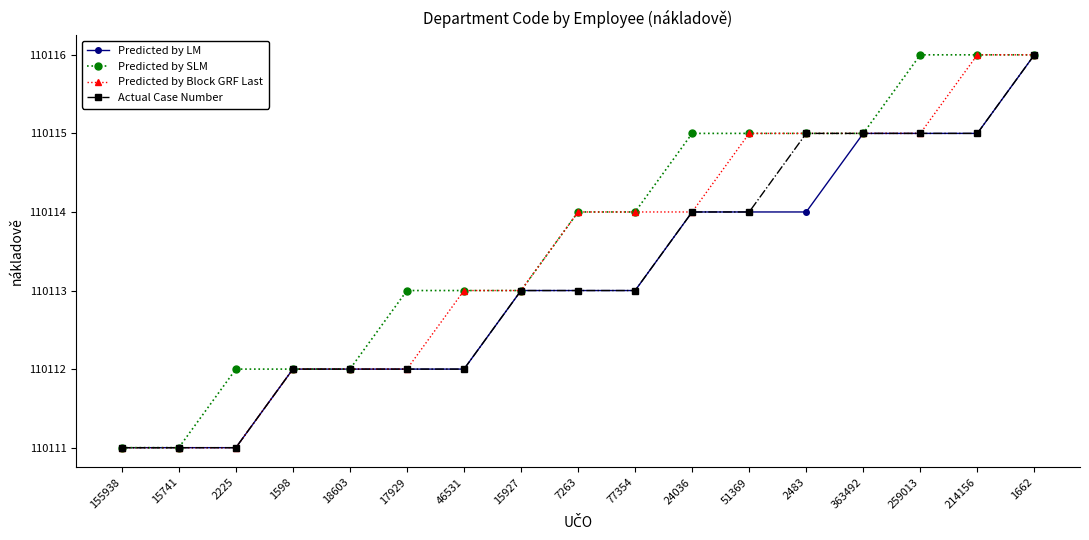

Reading left to right, what are all the values shown in this chart?

Predicted by LM: 110111	110111	110111	110112	110112	110112	110112	110113	110113	110113	110114	110114	110114	110115	110115	110115	110116
Predicted by SLM: 110111	110111	110112	110112	110112	110113	110113	110113	110114	110114	110115	110115	110115	110115	110116	110116	110116
Predicted by Block GRF Last: 110111	110111	110111	110112	110112	110112	110113	110113	110114	110114	110114	110115	110115	110115	110115	110116	110116
Actual Case Number: 110111	110111	110111	110112	110112	110112	110112	110113	110113	110113	110114	110114	110115	110115	110115	110115	110116